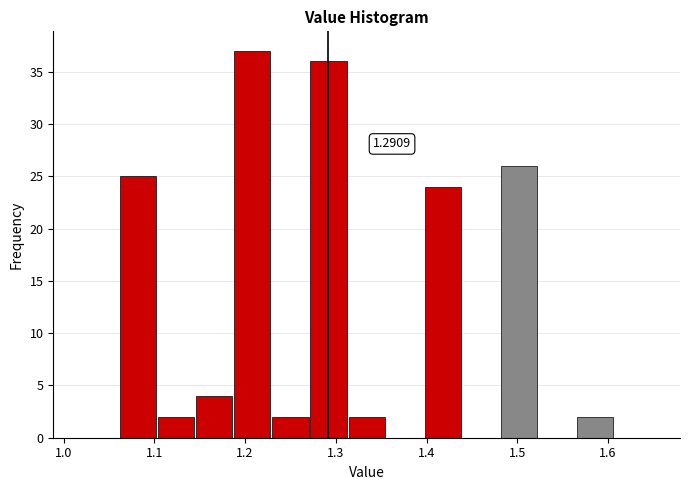

Over which range of the x-axis is the bar tallest?

1.188 to 1.230